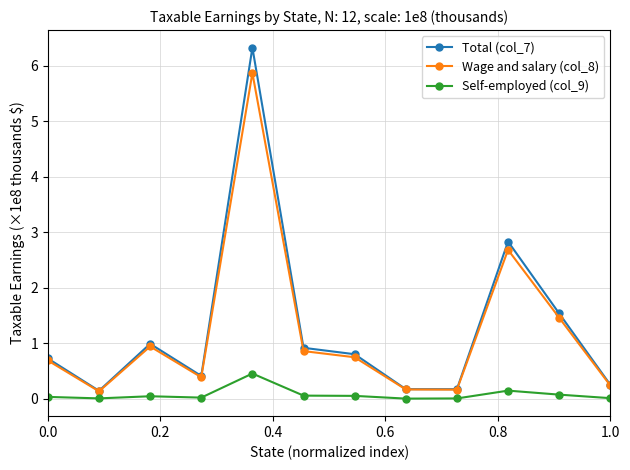

True or false: Wage and salary (col_8) has more than 2 points higher than both neighbors.

True